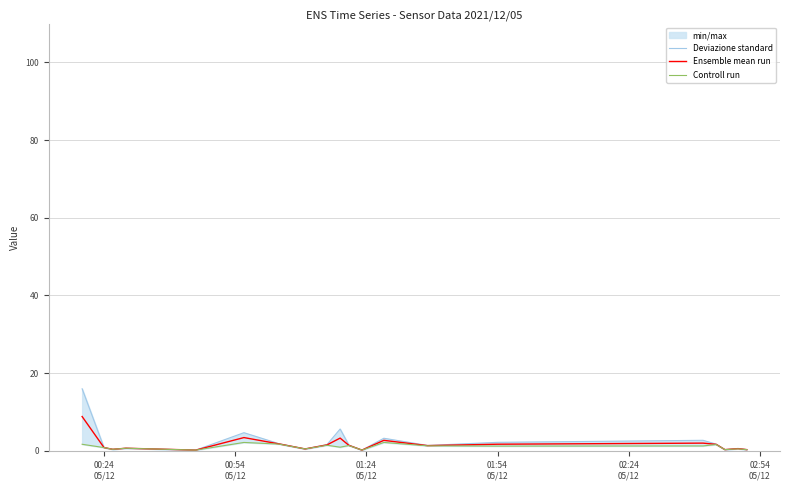

What is the maximum value for Ensemble mean run?

8.8